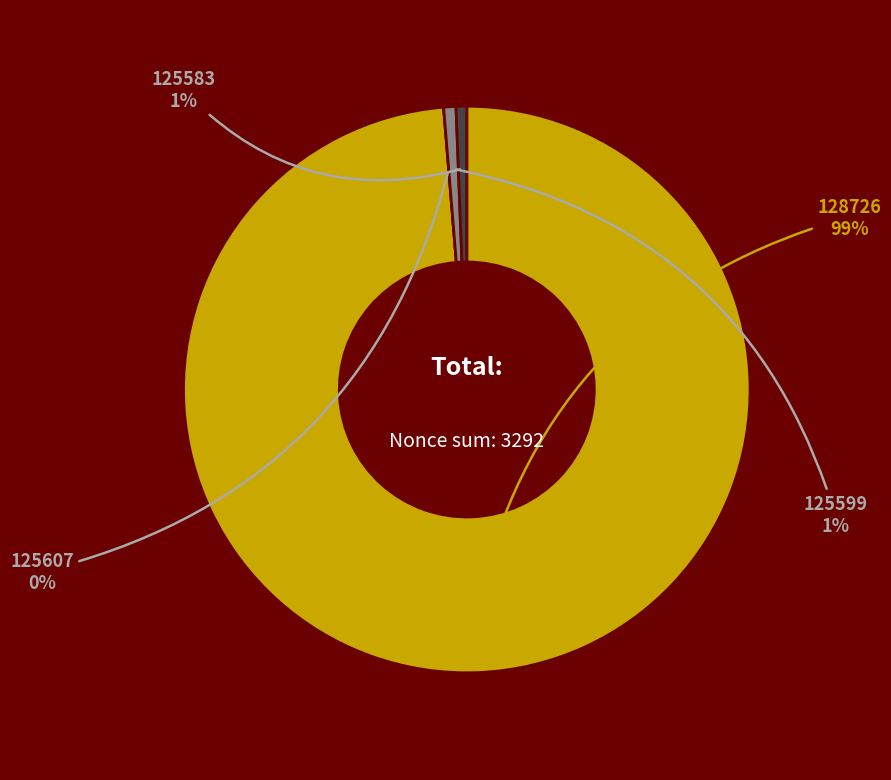

Is 125583 the majority of the pie?

No